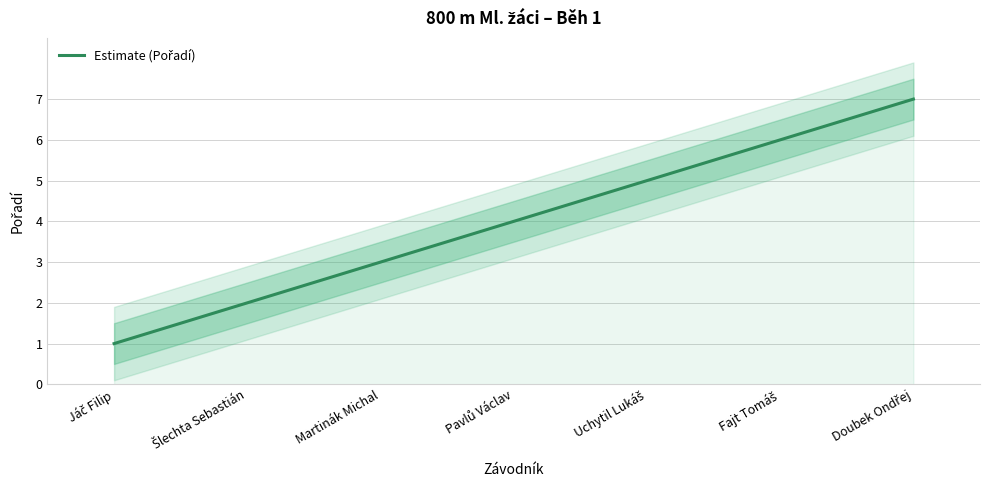

Reading left to right, extract all data points from this chart.

1	2	3	4	5	6	7